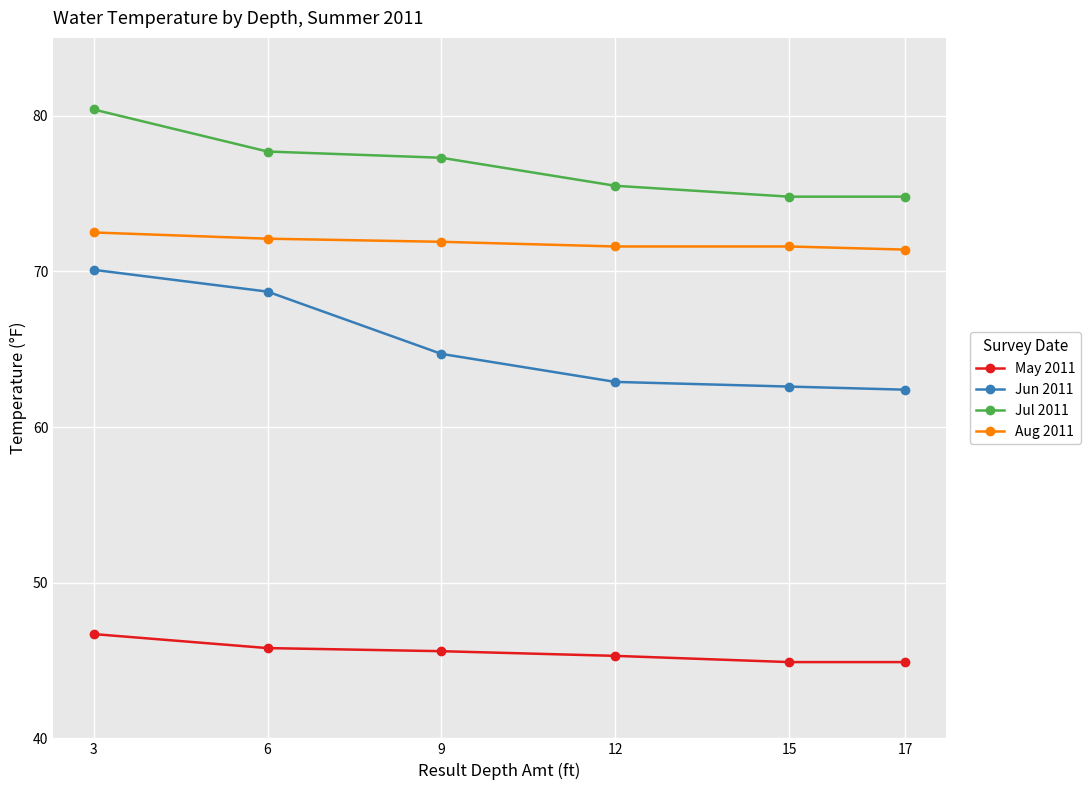

Reading left to right, extract all data points from this chart.

May 2011: 3=46.7	6=45.8	9=45.6	12=45.3	15=44.9	17=44.9
Jun 2011: 3=70.1	6=68.7	9=64.7	12=62.9	15=62.6	17=62.4
Jul 2011: 3=80.4	6=77.7	9=77.3	12=75.5	15=74.8	17=74.8
Aug 2011: 3=72.5	6=72.1	9=71.9	12=71.6	15=71.6	17=71.4